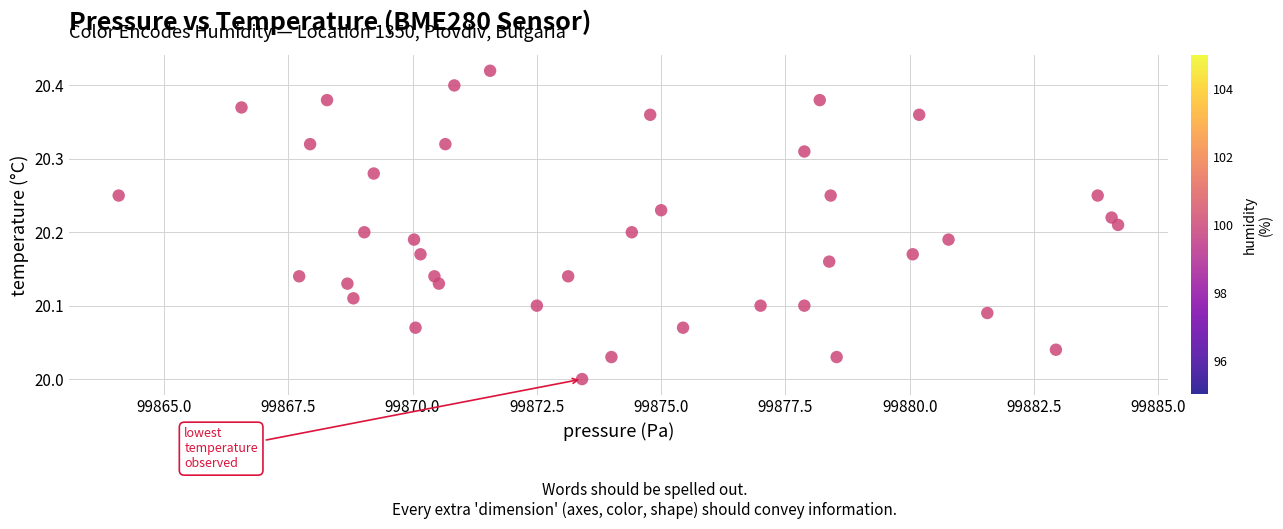

What is the range of Y values (max minus min)?

0.4